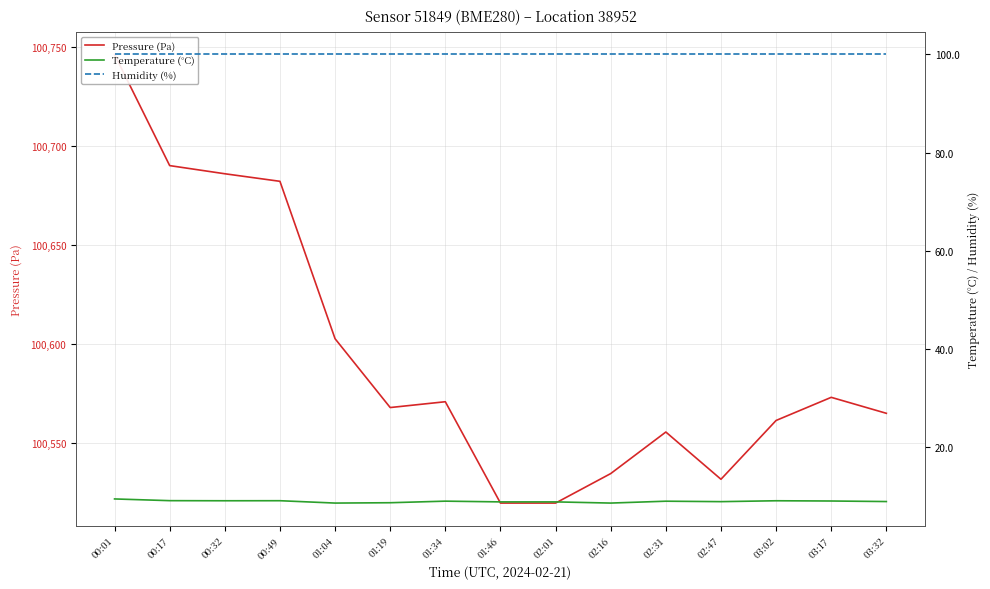

What are all the series names shown in the legend?

Pressure (Pa), Temperature (°C), Humidity (%)